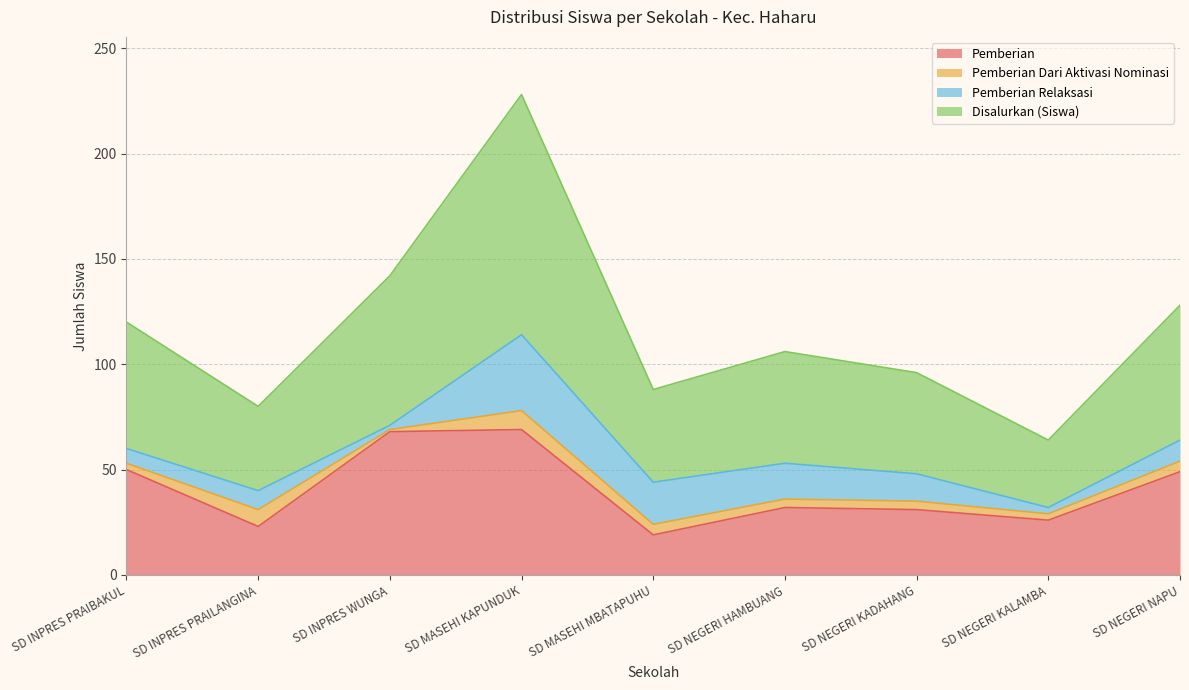

What is the highest value of the Pemberian series?

69